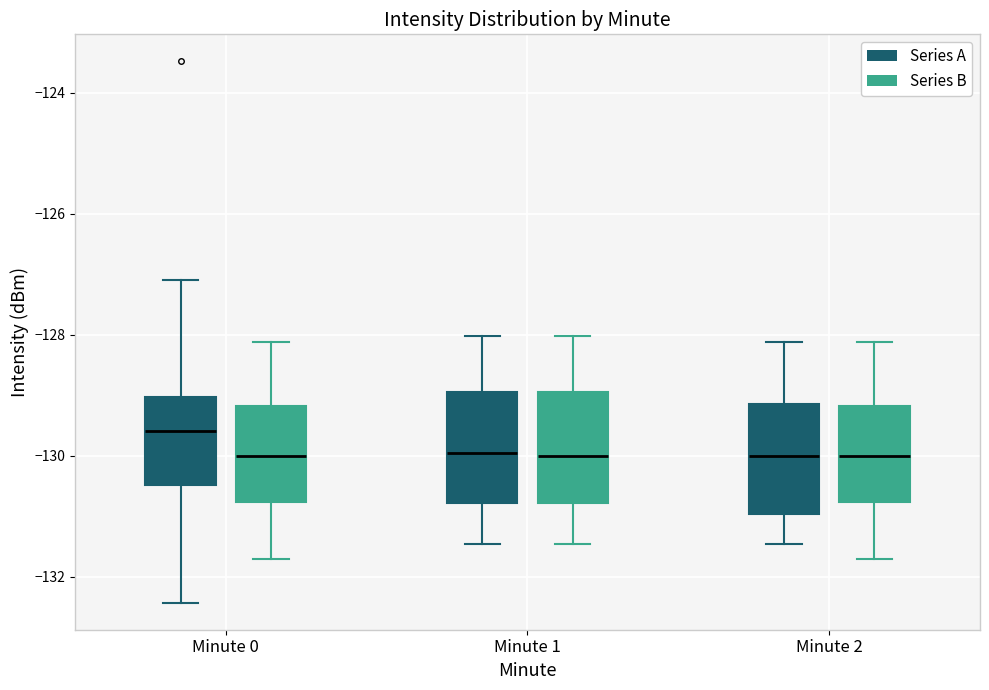

Where does the lower whisker of the box for Minute 2 (Series A) end on the y-axis? The values are not printed on the chart, so give them approximately, as read against the axis.

-131.4